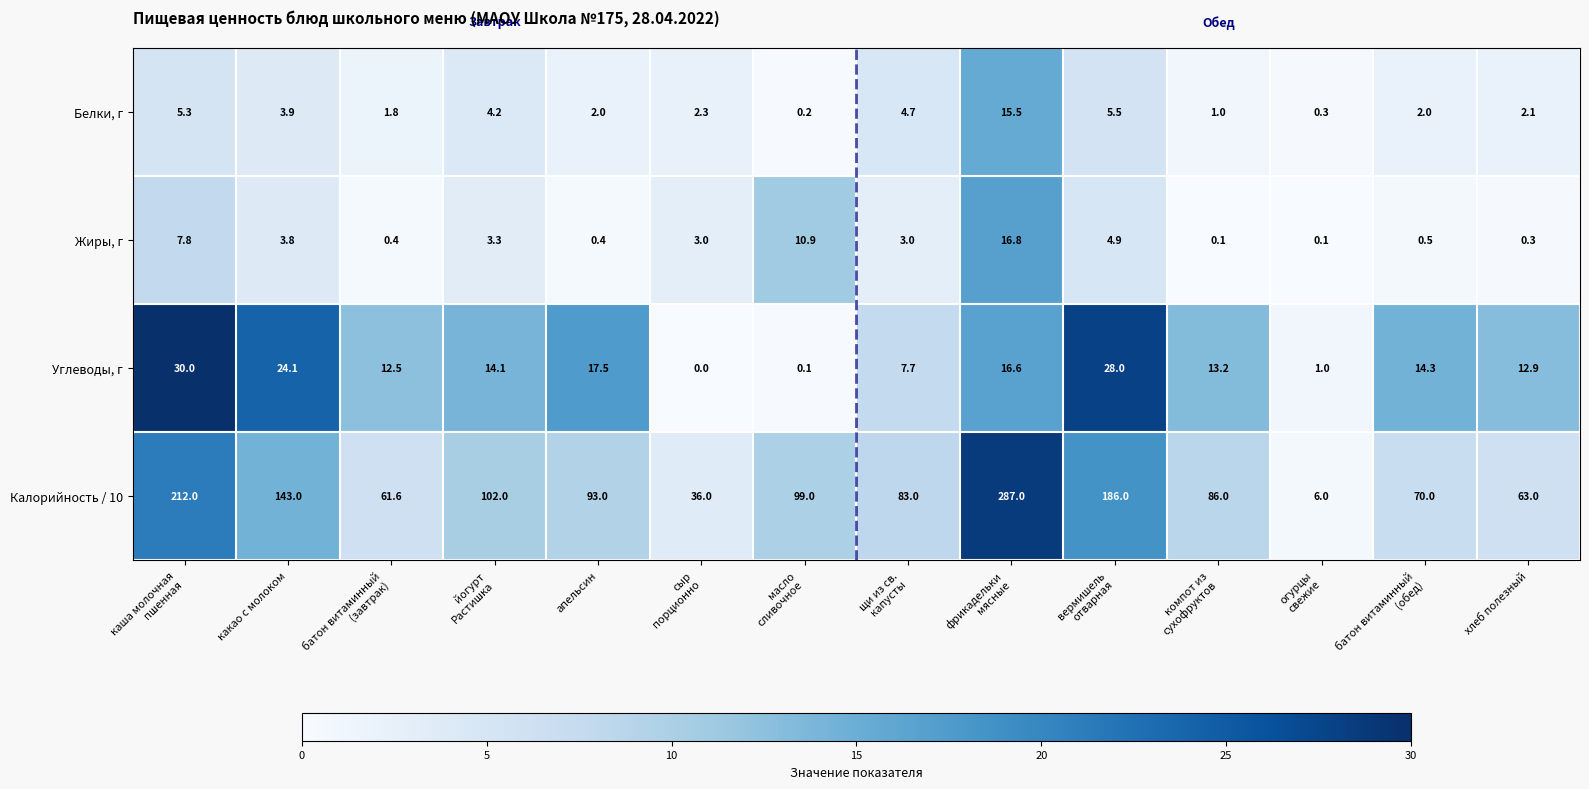

What is the difference between the maximum and second lowest values in the Углеводы, г series?

29.9